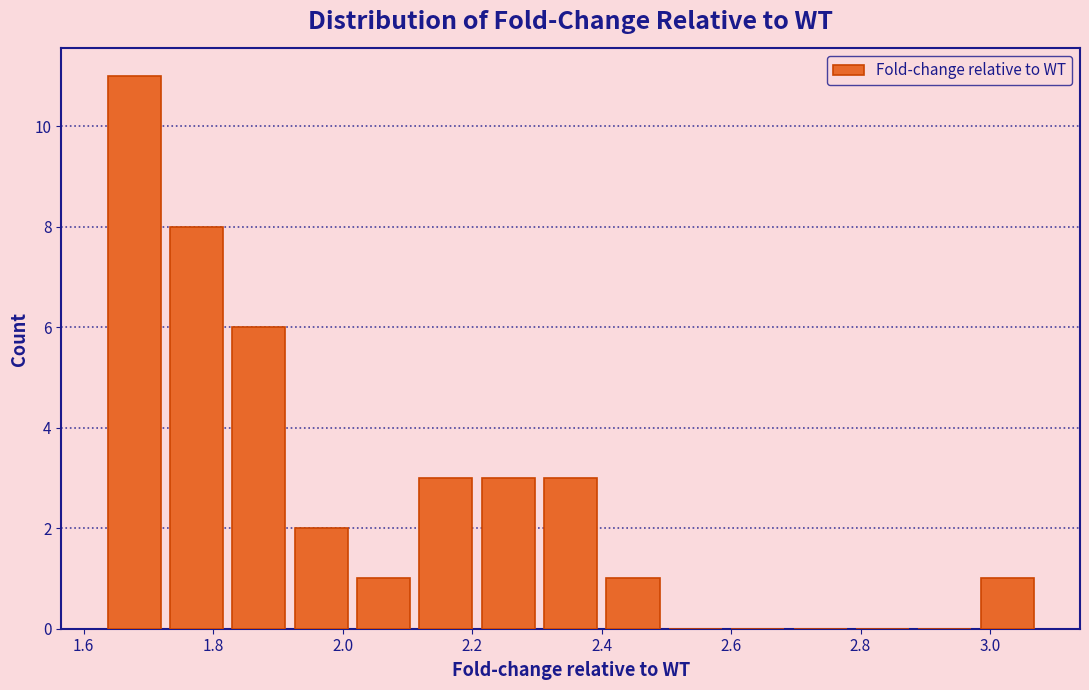

Reading left to right, list every bar in this chart as the range it spans on the x-axis followed by its height. Neither the bar edges nor the heights are printed on the chart, so give them approximately, as read against the axes.

1.62 to 1.72: 11
1.72 to 1.82: 8
1.82 to 1.92: 6
1.92 to 2.02: 2
2.02 to 2.12: 1
2.12 to 2.20: 3
2.20 to 2.30: 3
2.30 to 2.40: 3
2.40 to 2.50: 1
2.50 to 2.60: 0
2.60 to 2.68: 0
2.68 to 2.78: 0
2.78 to 2.88: 0
2.88 to 2.98: 0
2.98 to 3.08: 1